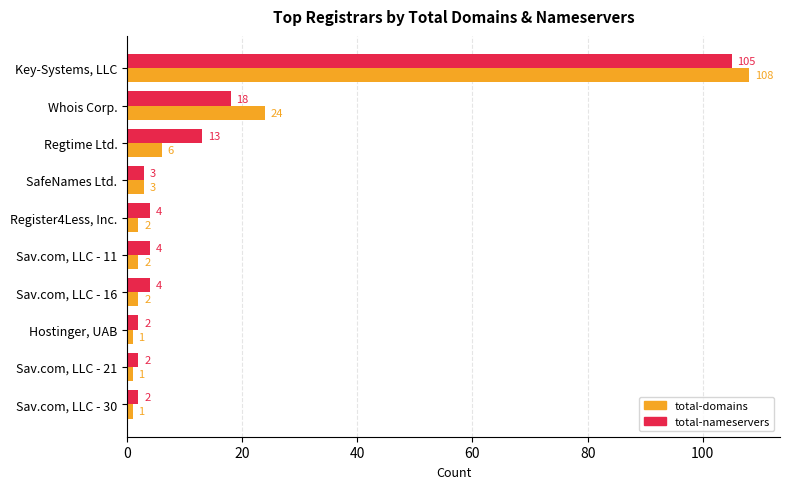

Which series has the largest total across all categories?

total-nameservers